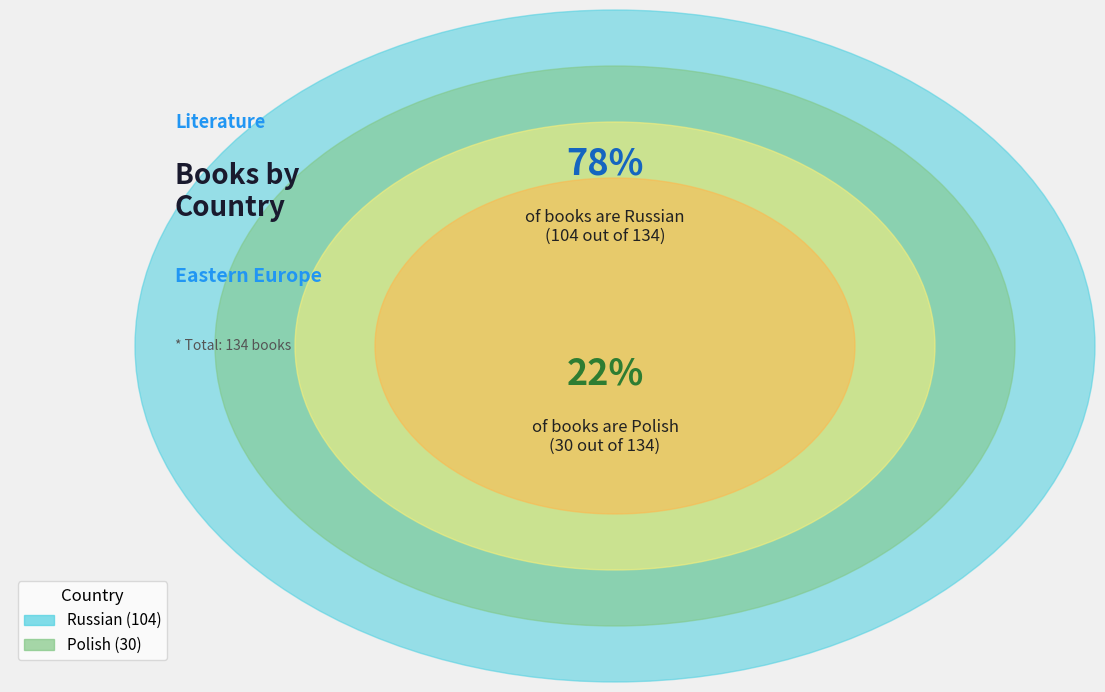

How many segments does this pie chart have?

2